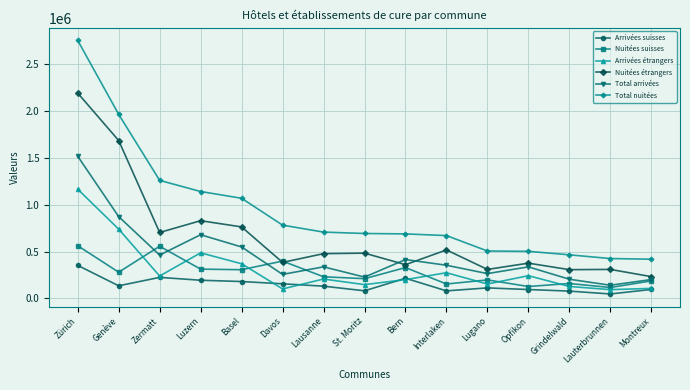

Which series has the largest range (max minus min)?

Total nuitées